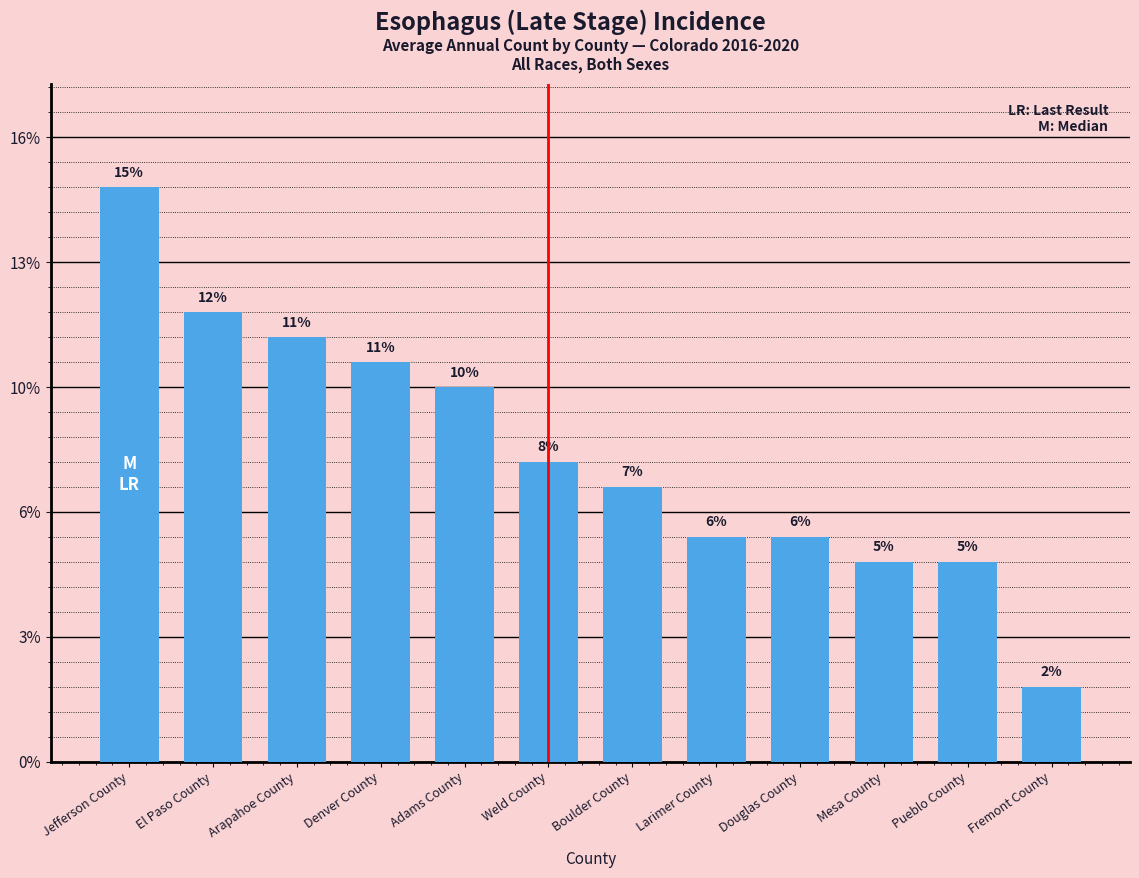

Does the chart contain any negative values?

No